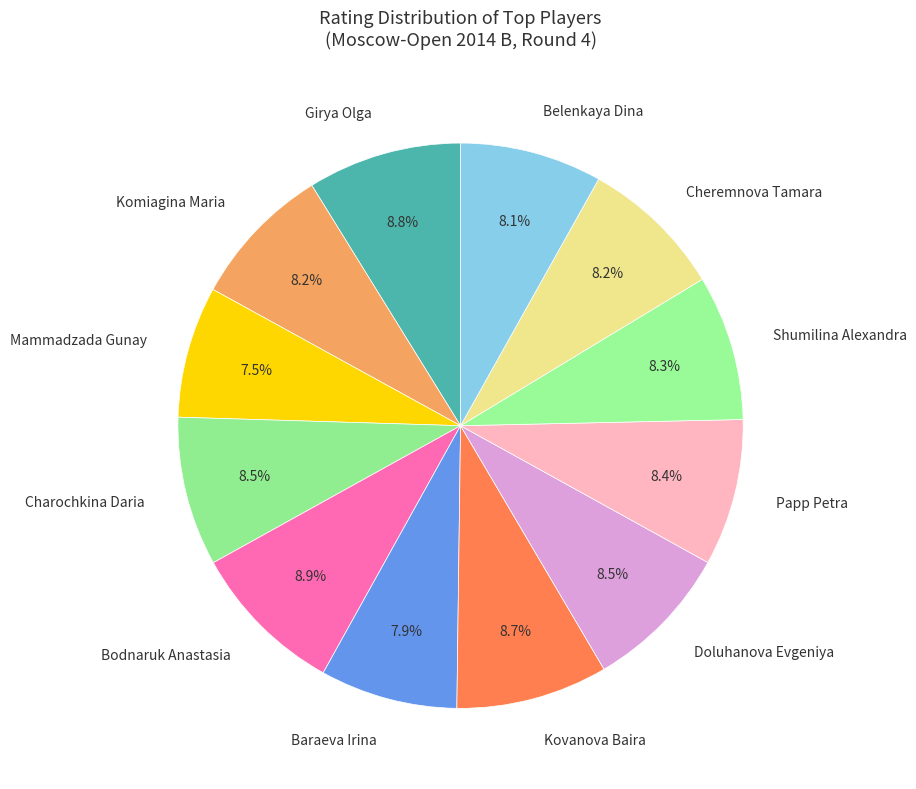

What is the ratio of the value at Charochkina Daria to the value at Shumilina Alexandra?

1.0